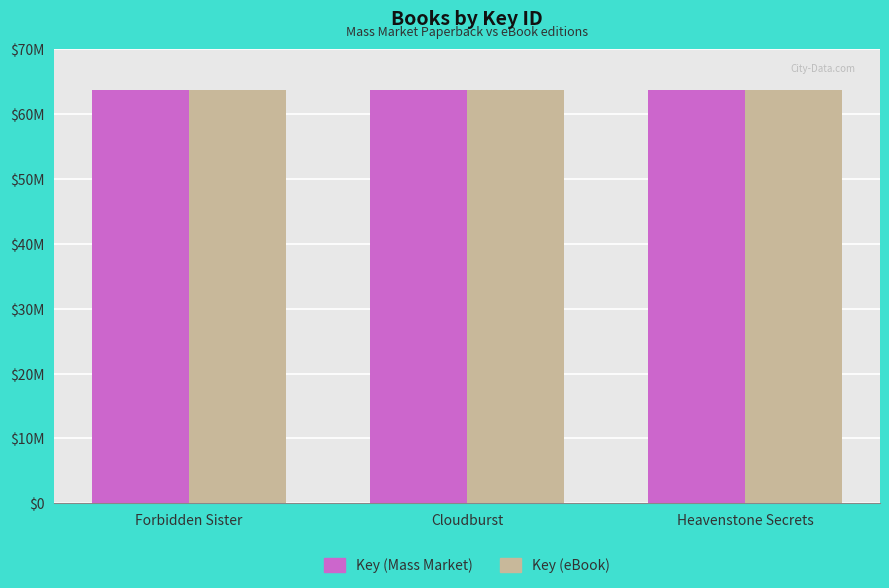

What position from the right is Forbidden Sister?

3